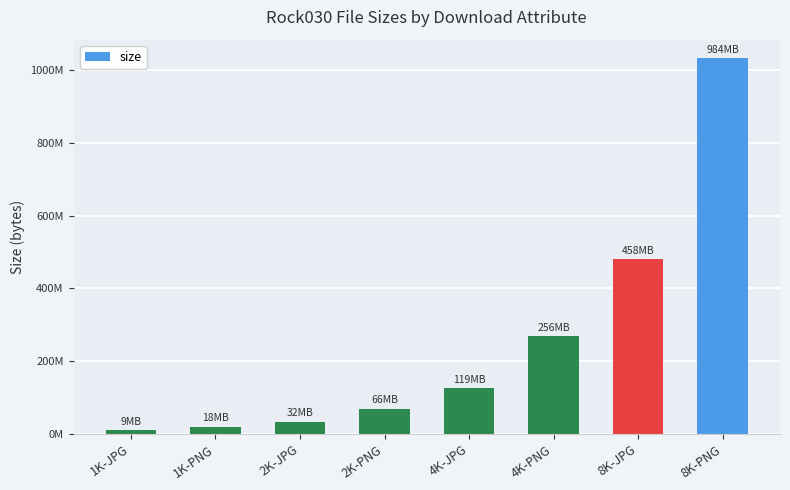

The value at 4K-PNG is 268117546. True or false?

True